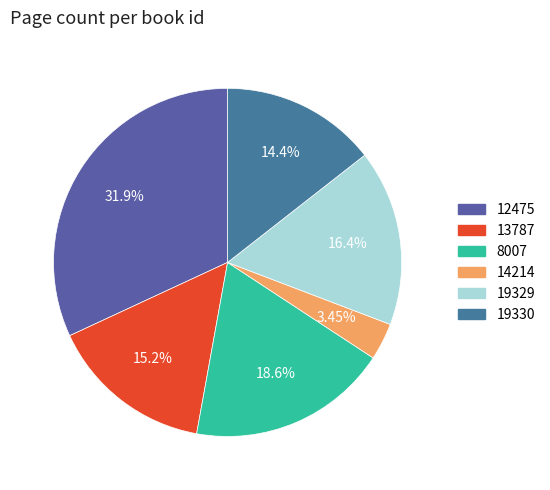

What percentage is NOT represented by 12475?

68.1%